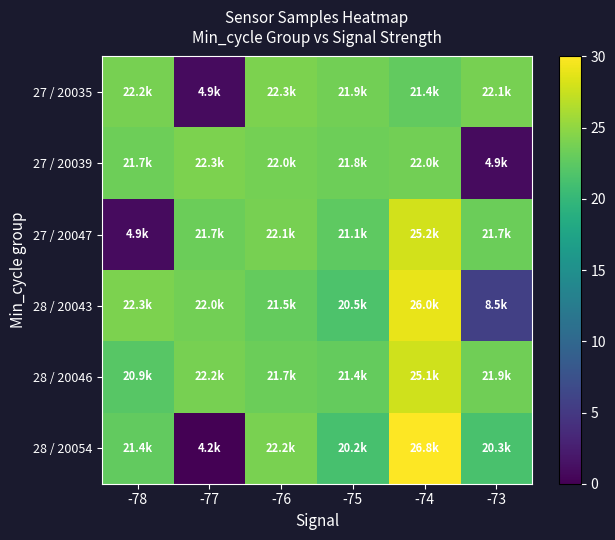

Reading right to left, extract all data points from this chart.

27 / 20035: -73=23.9	-74=22.8	-75=23.6	-76=24.0	-77=0.9	-78=23.9
27 / 20039: -73=0.9	-74=23.6	-75=23.4	-76=23.7	-77=24.0	-78=23.3
27 / 20047: -73=23.2	-74=28.0	-75=22.5	-76=23.9	-77=23.3	-78=0.9
28 / 20043: -73=5.7	-74=29.0	-75=21.7	-76=22.9	-77=23.6	-78=24.0
28 / 20046: -73=23.5	-74=27.8	-75=22.9	-76=23.3	-77=23.9	-78=22.3
28 / 20054: -73=21.4	-74=30.0	-75=21.3	-76=24.0	-77=0.0	-78=22.8